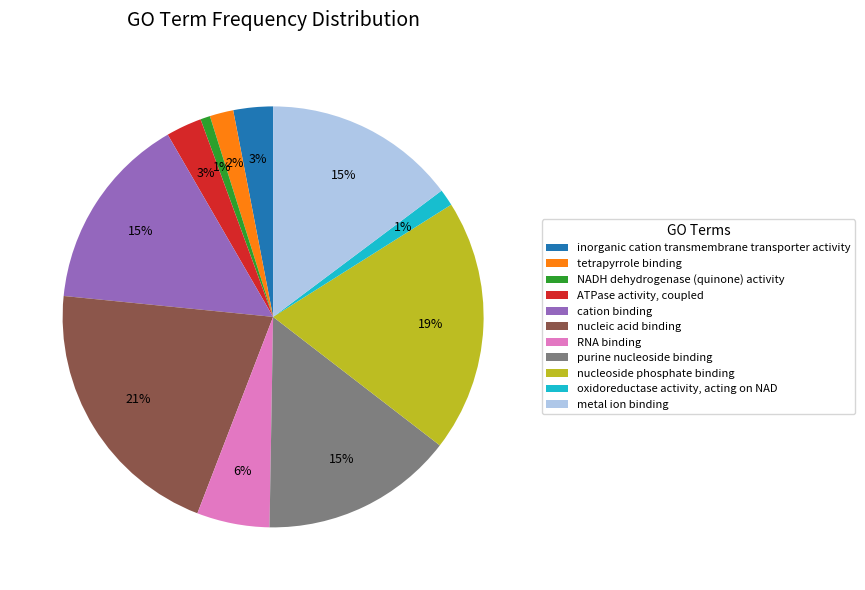

How many slices are in this pie chart?

11